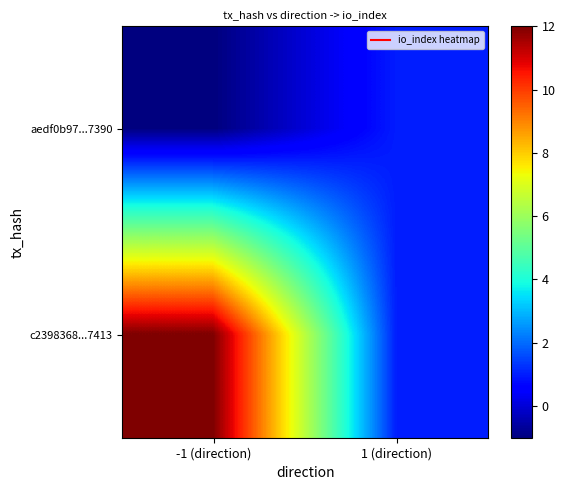

What is the maximum value shown in the chart?

12